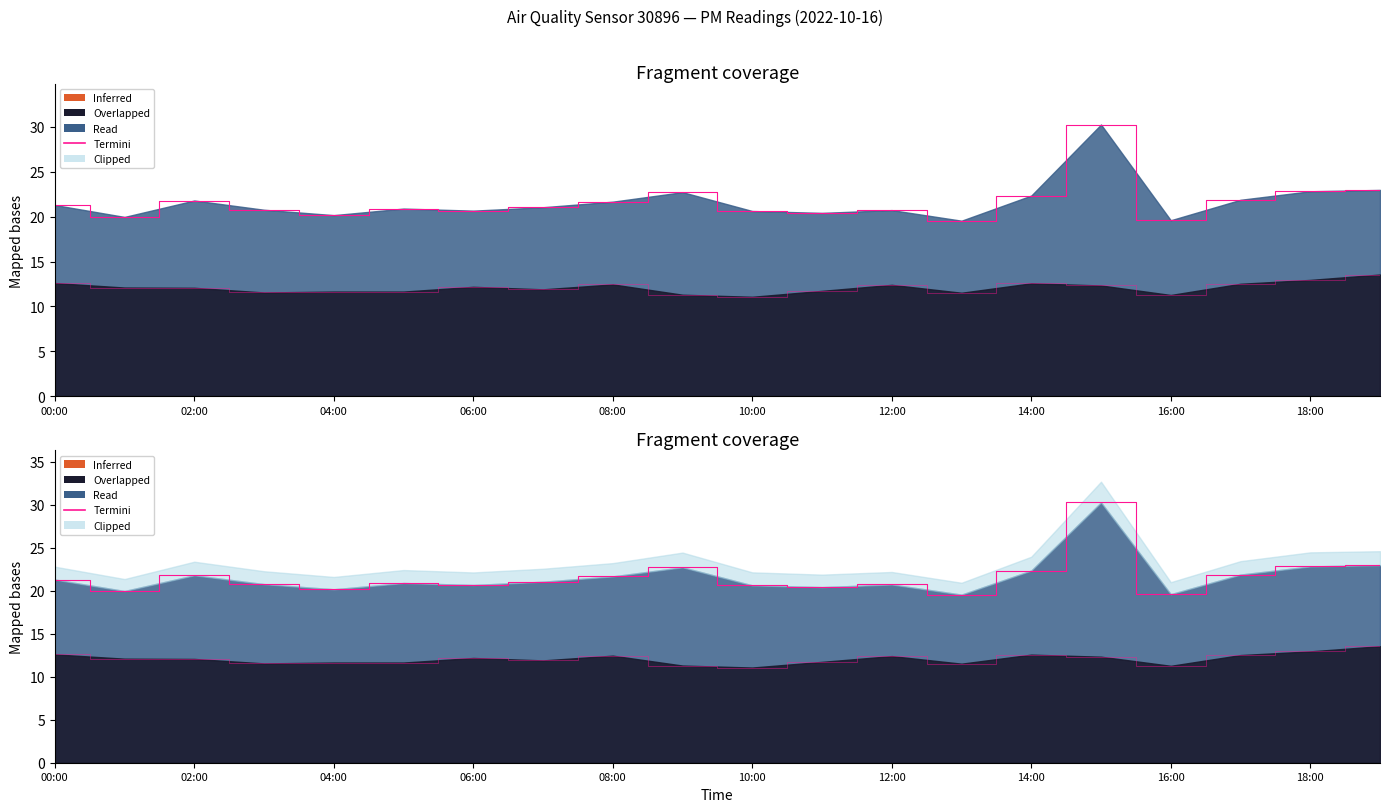

True or false: P1 and P2 intersect in this chart.

False